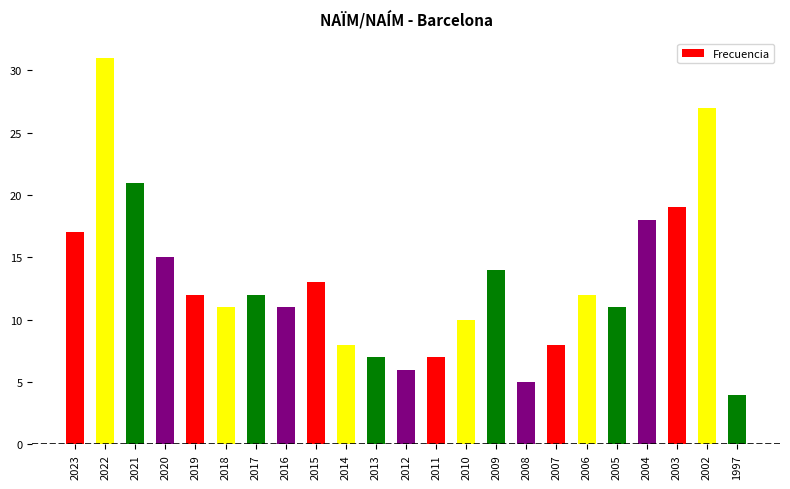

Count the number of categories in the chart.

23